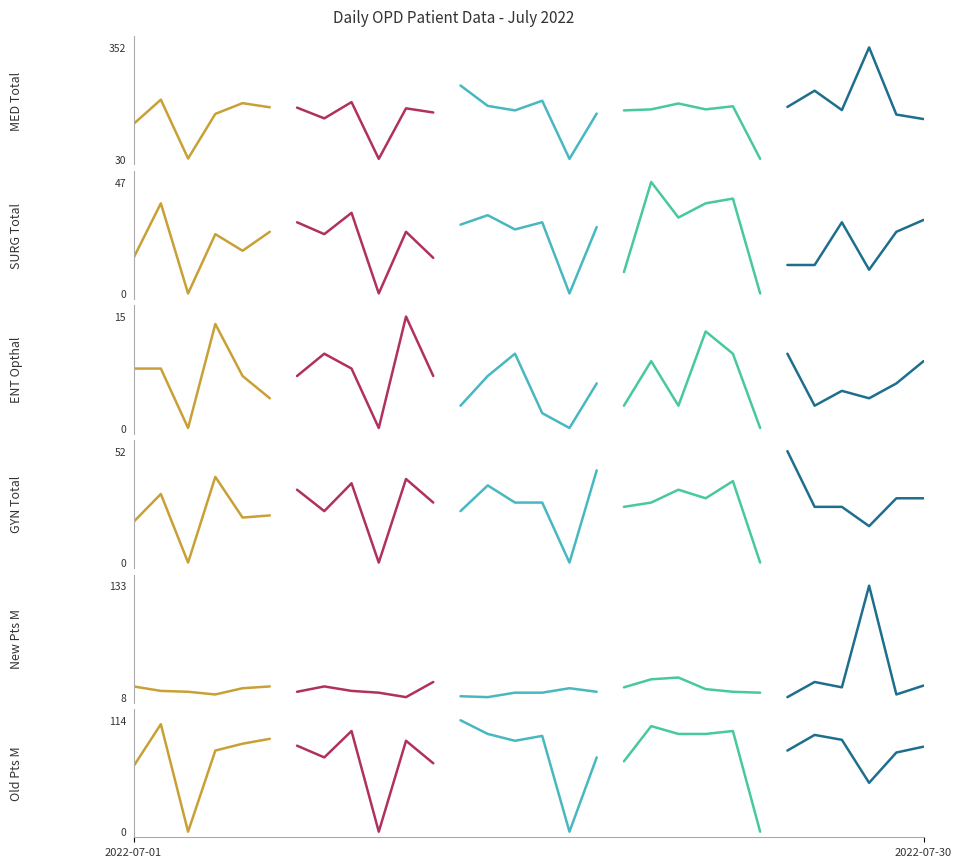

True or false: SURG Total (col_6) and New Patients M (col_40) intersect in this chart.

True